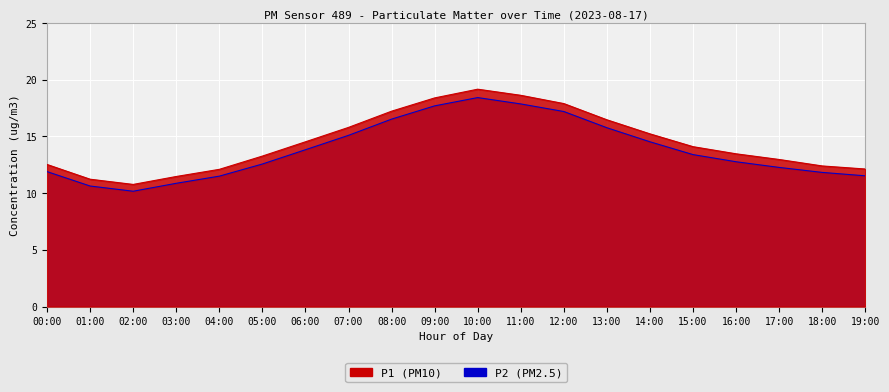

At which category is the sum across all series the highest?

10:00